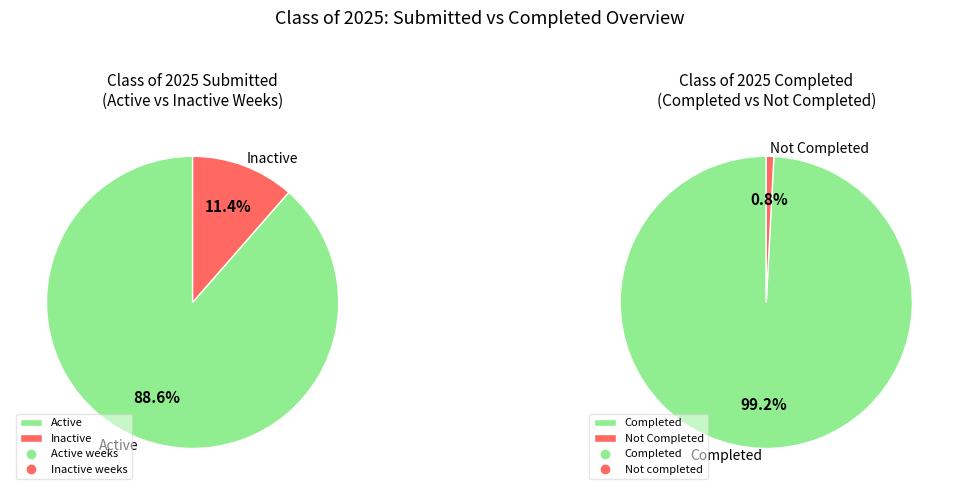

Is it true that 25 is 9% of the pie?

False